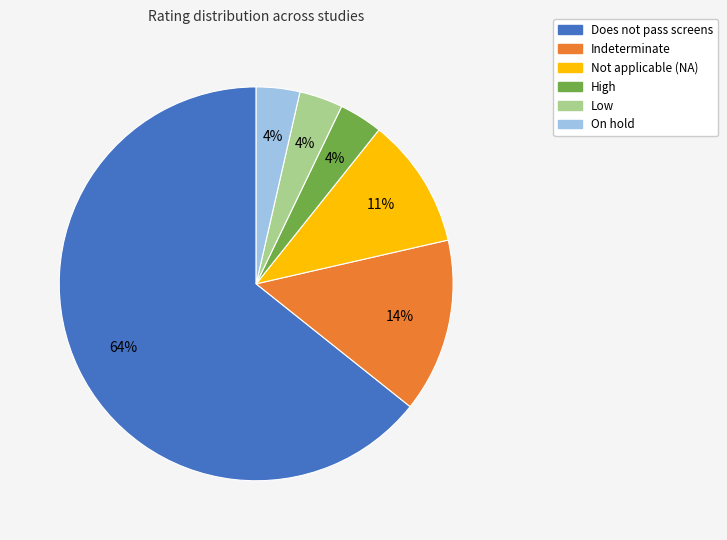

Is the sum of Indeterminate and High greater than half?

No